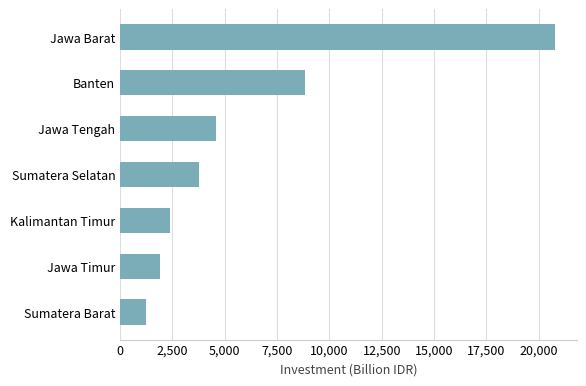

What is the sum of all values?

43461.2